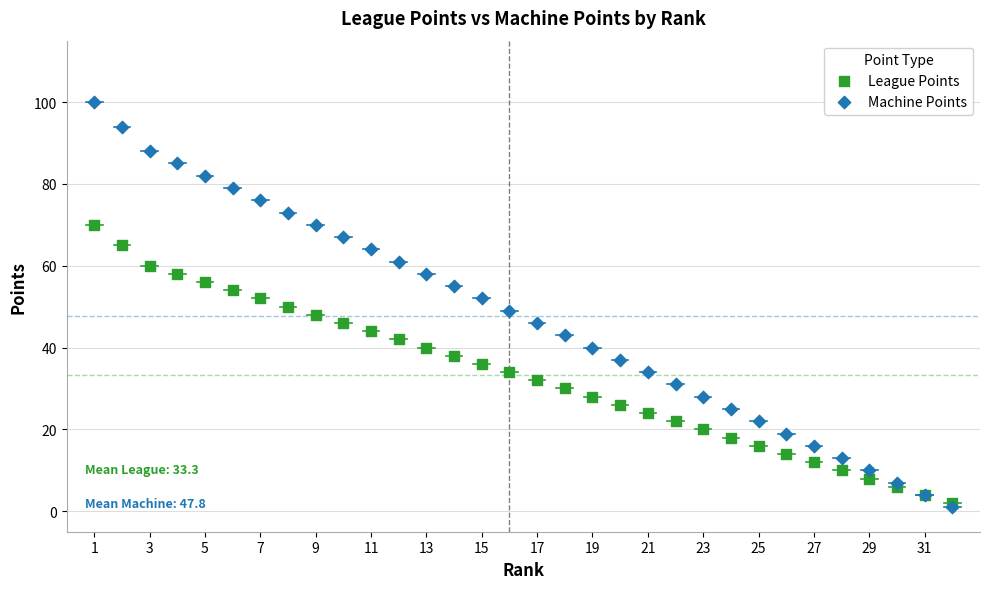

Which series contains the lowest Y value?

Machine Points